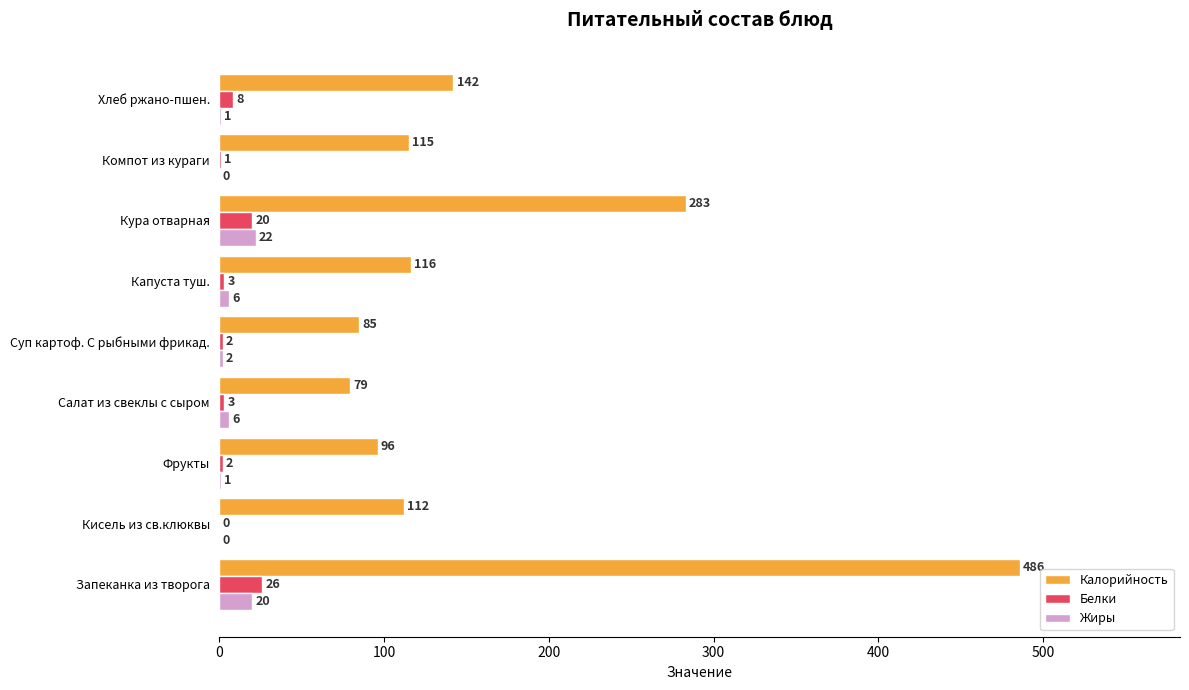

True or false: Жиры has a value of 0 at Компот из кураги.

True